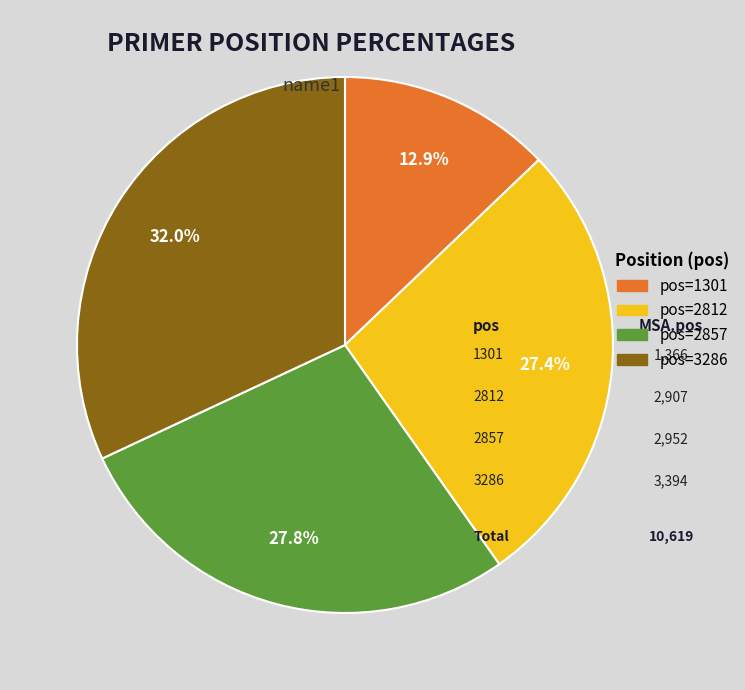

Is there any slice that represents more than half of the pie?

No